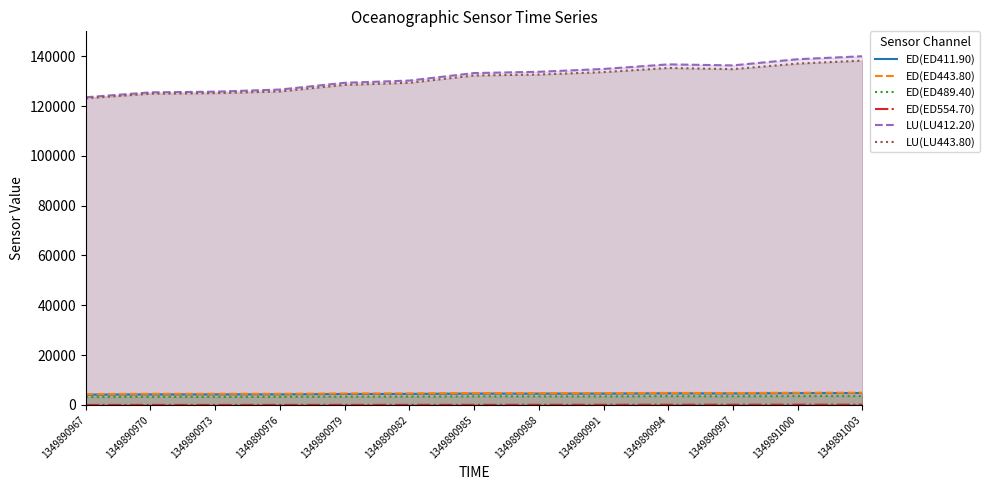

What is the difference between the highest and lowest values at 1349890982?

130191.9